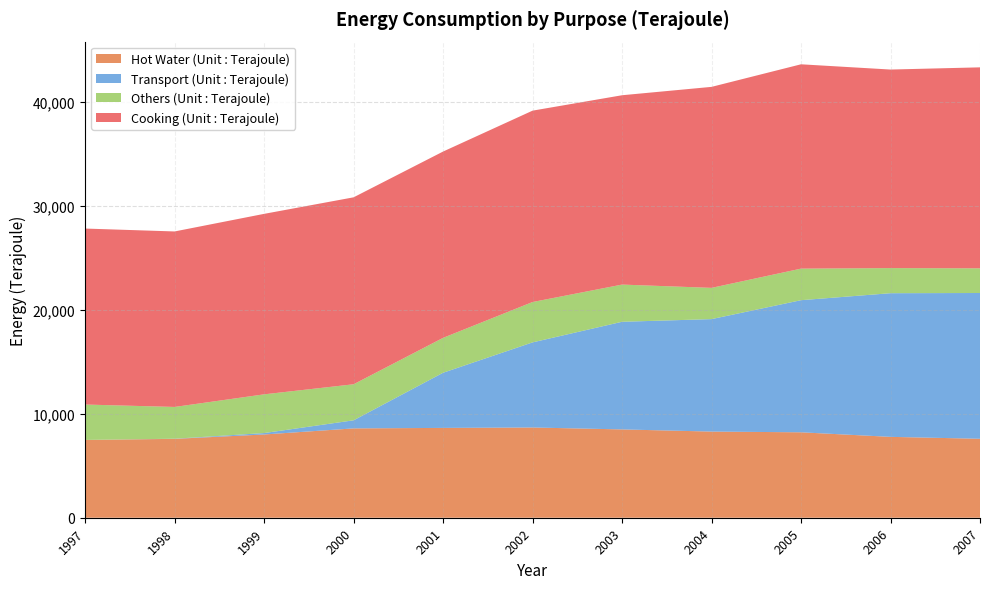

Reading left to right, what are all the values shown in this chart?

Hot Water (Unit : Terajoule): 1997=7490	1998=7594	1999=8015	2000=8601	2001=8648	2002=8688	2003=8503	2004=8295	2005=8225	2006=7786	2007=7602
Transport (Unit : Terajoule): 1997=1	1998=14	1999=136	2000=779	2001=5310	2002=8194	2003=10363	2004=10827	2005=12719	2006=13831	2007=14034
Others (Unit : Terajoule): 1997=3407	1998=3058	1999=3729	2000=3470	2001=3360	2002=3886	2003=3581	2004=3009	2005=3039	2006=2417	2007=2375
Cooking (Unit : Terajoule): 1997=16943	1998=16896	1999=17376	2000=17998	2001=17937	2002=18425	2003=18229	2004=19351	2005=19673	2006=19116	2007=19351